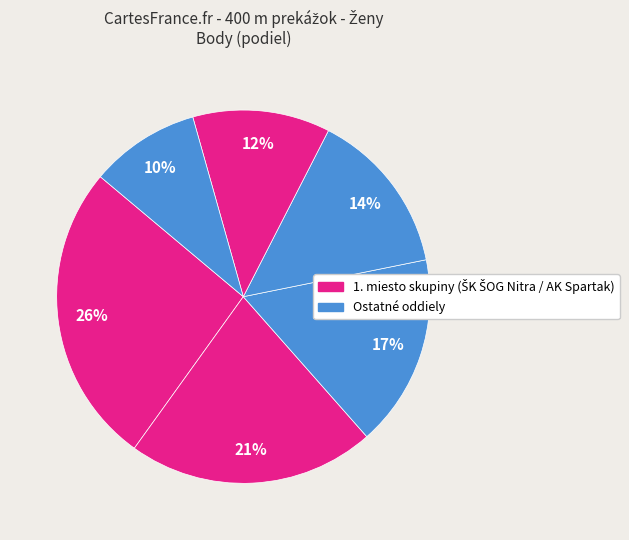

How many segments does this pie chart have?

6